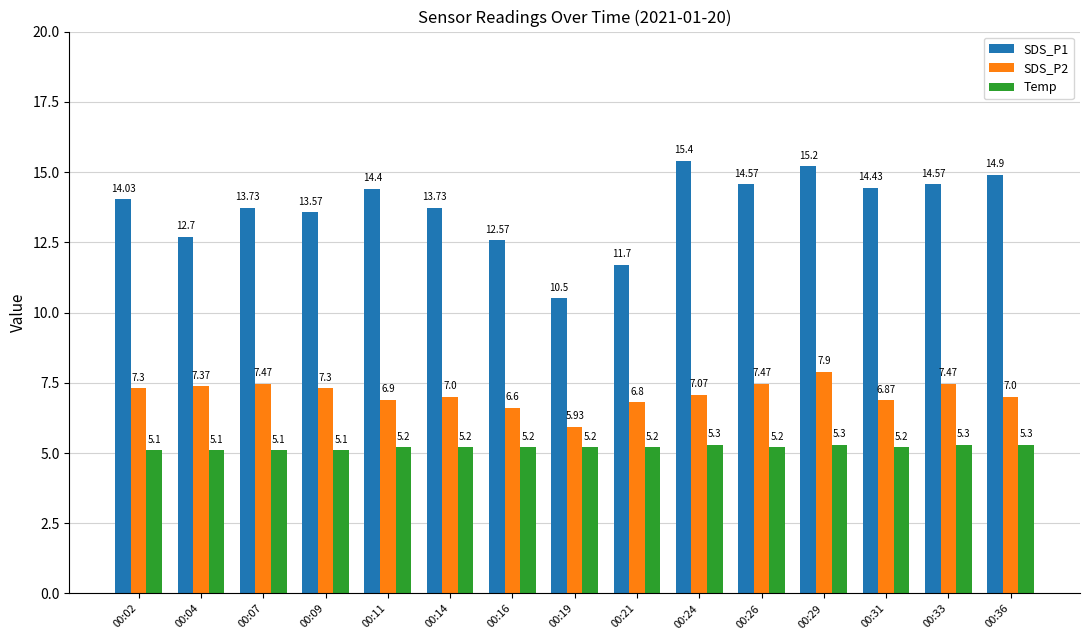

What is the difference between the highest and lowest values at 00:33?

9.3